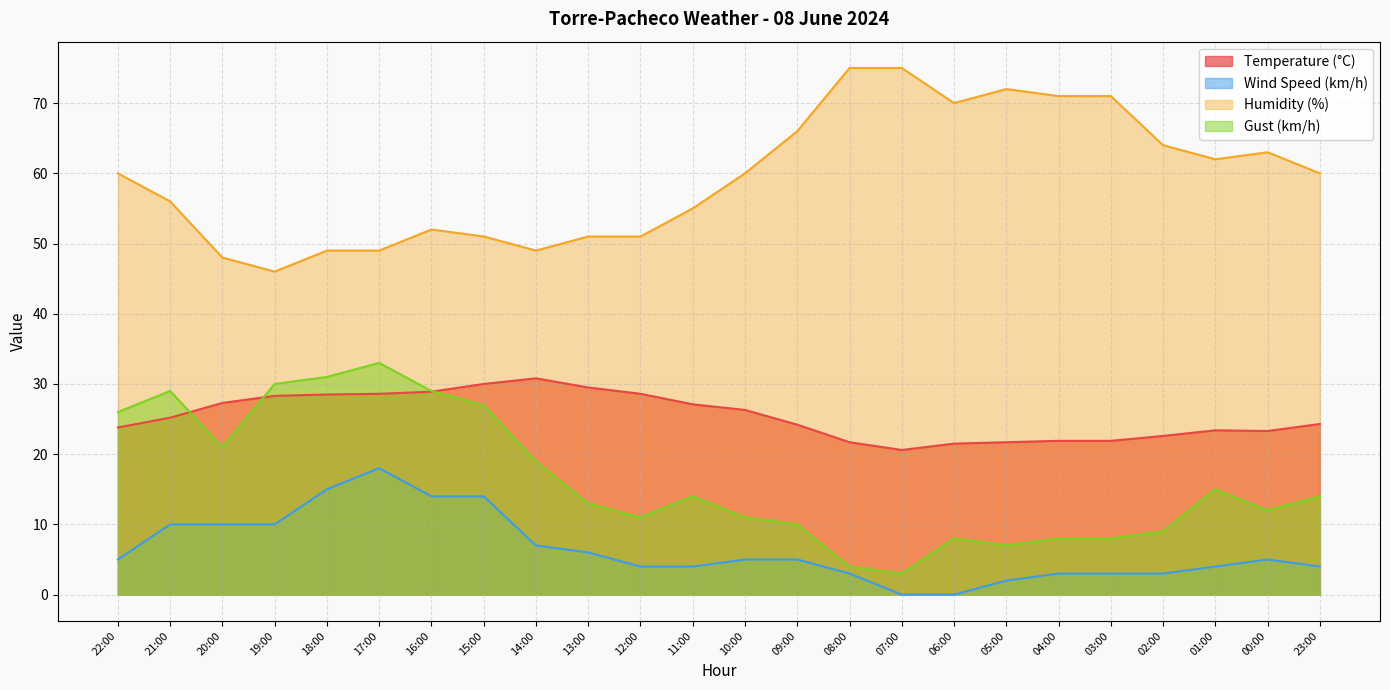

What is the sum of the Gust (km/h) values at 20:00 and 07:00?

24.0